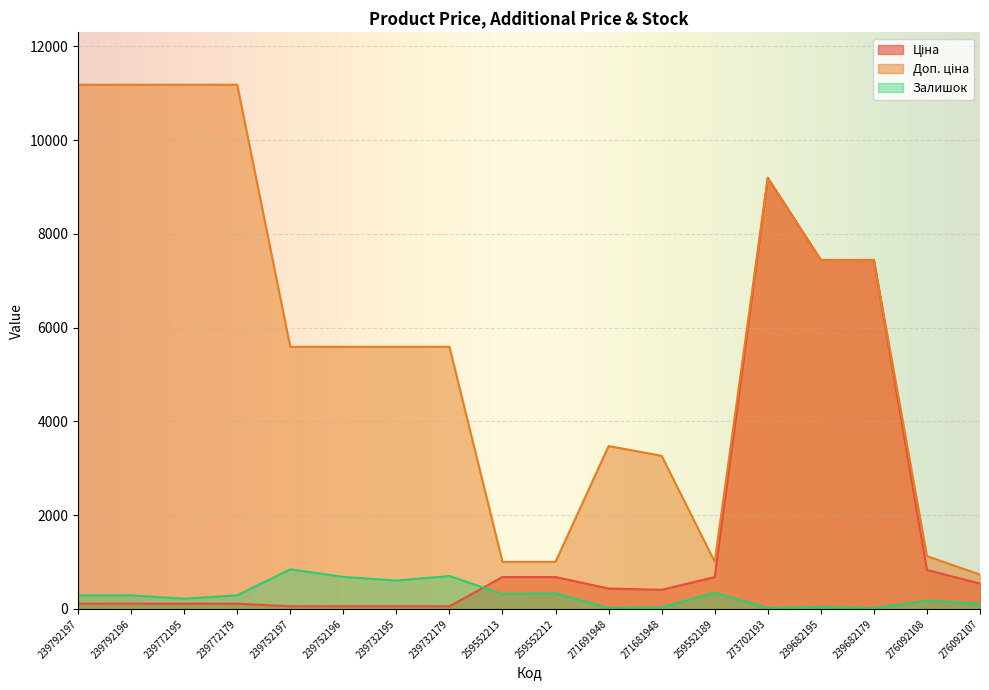

What is the difference between the Доп. ціна values at 239772179 and 239682179?

3737.4